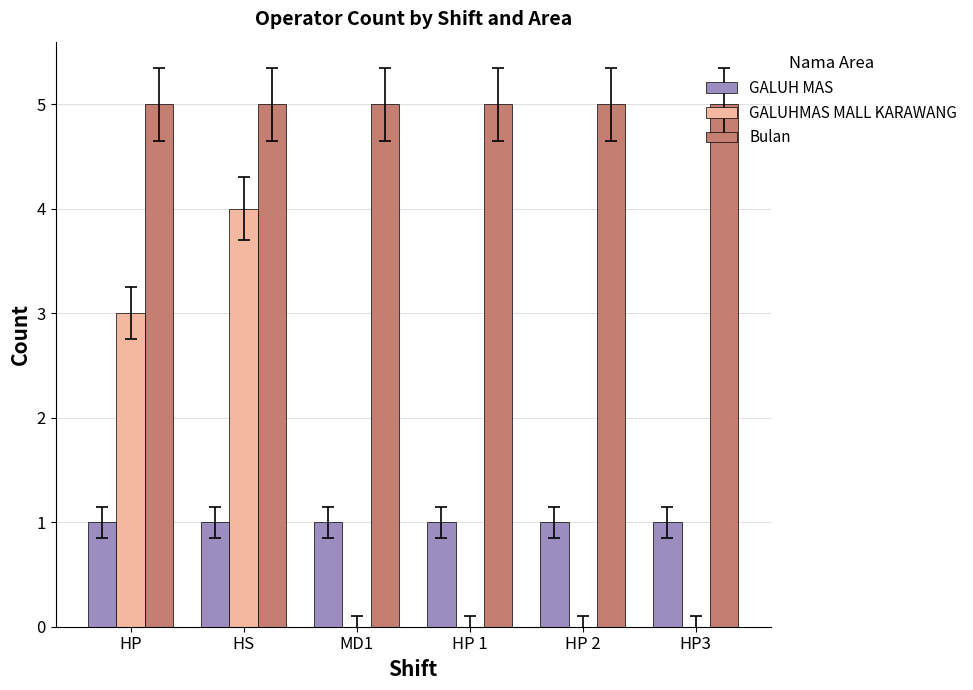

Are the bars horizontal?

No